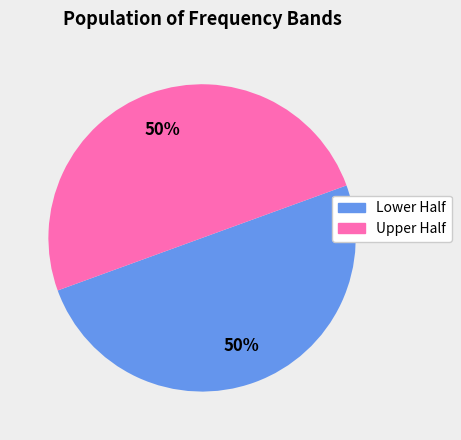

How many segments does this pie chart have?

2